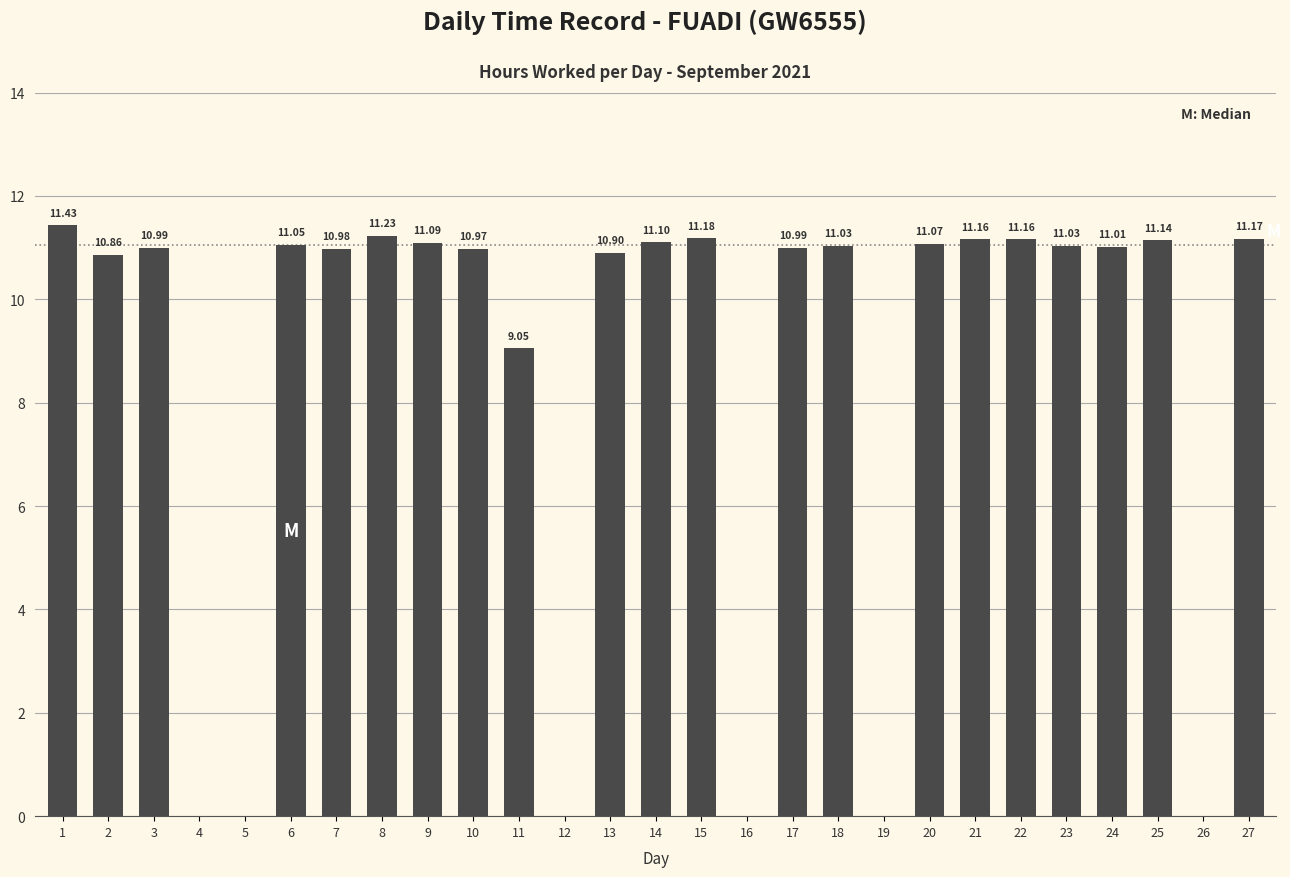

How many data points does each series have?

27